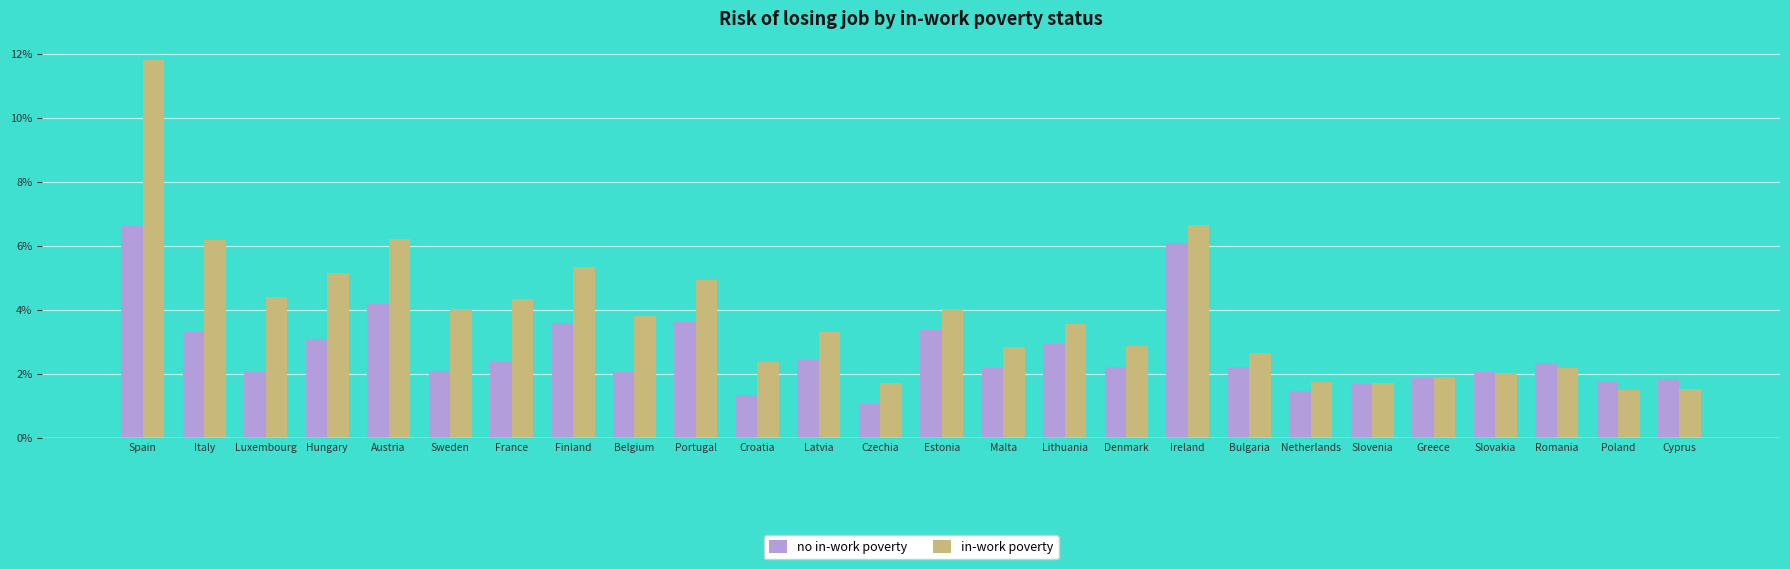

Rank the series by their average value, from lowest to highest.

no in-work poverty, in-work poverty